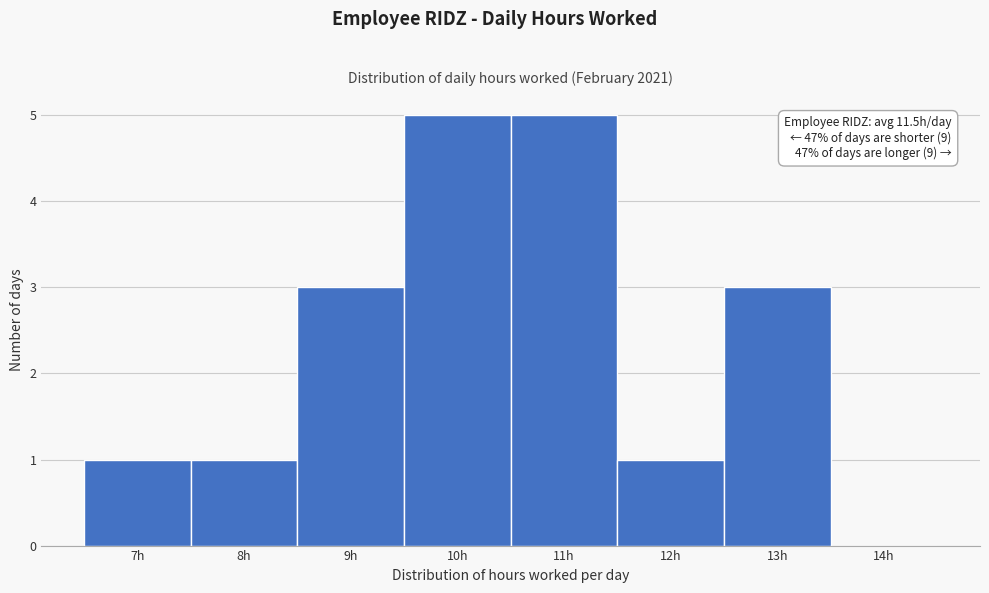

Reading left to right, list all the values displayed in this chart.

7h=1	8h=1	9h=3	10h=5	11h=5	12h=1	13h=3	14h=0